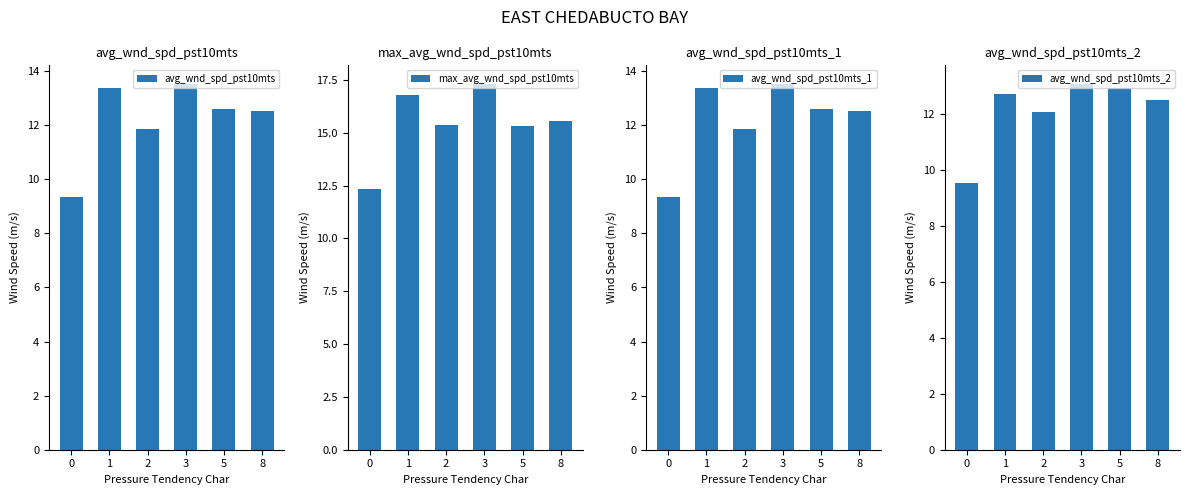

Between 0 and 5, which is larger?

5